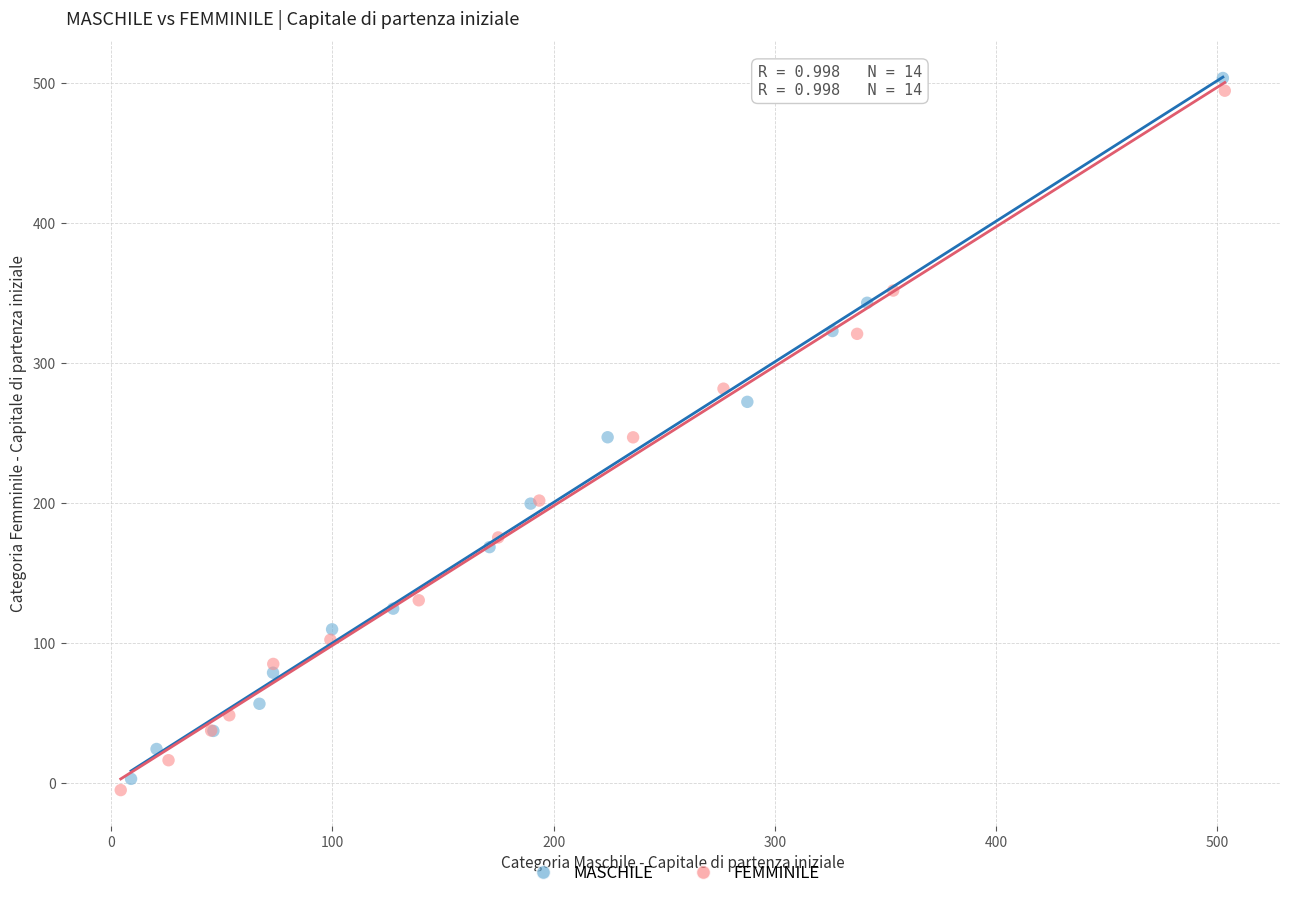

Which series has the largest Y range (max minus min)?

MASCHILE